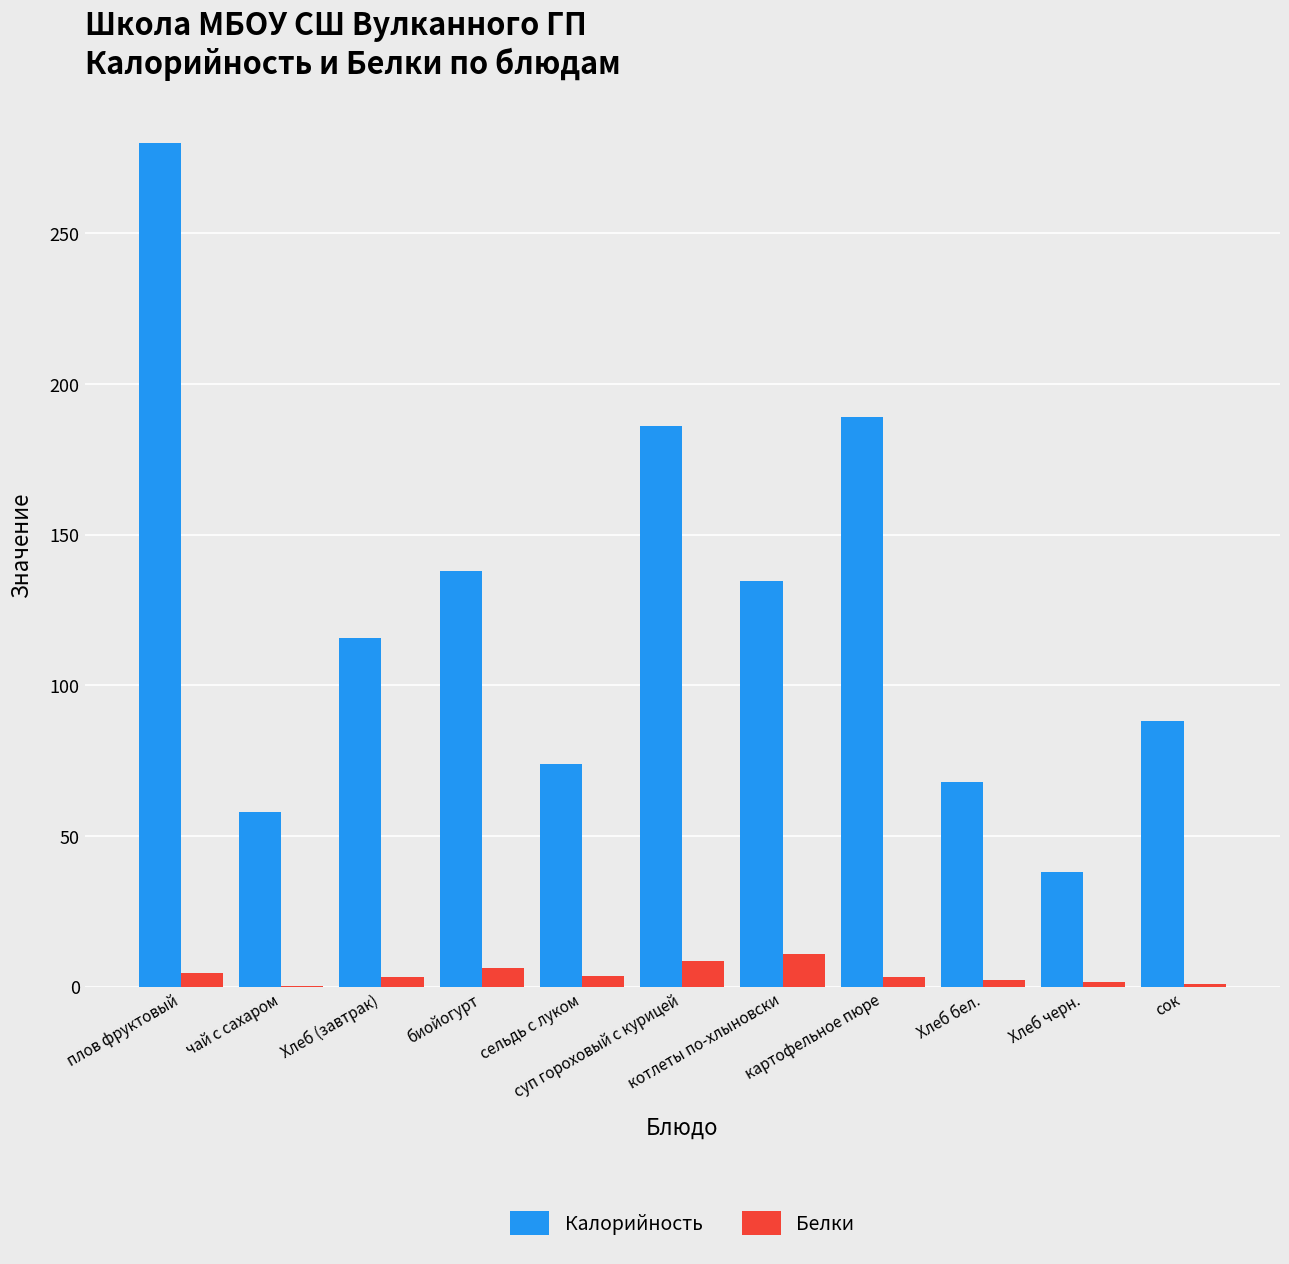

What is the sum of all Белки values?

44.8